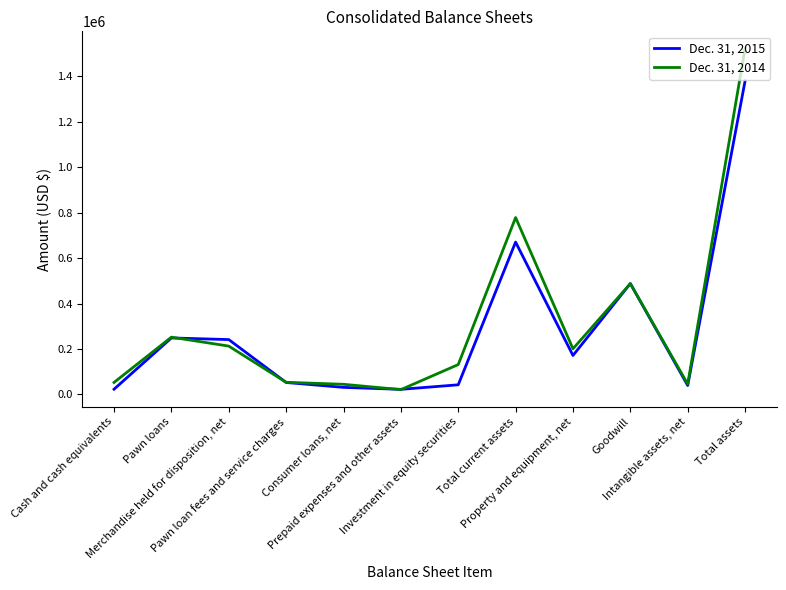

What is the greatest value displayed?

1522447